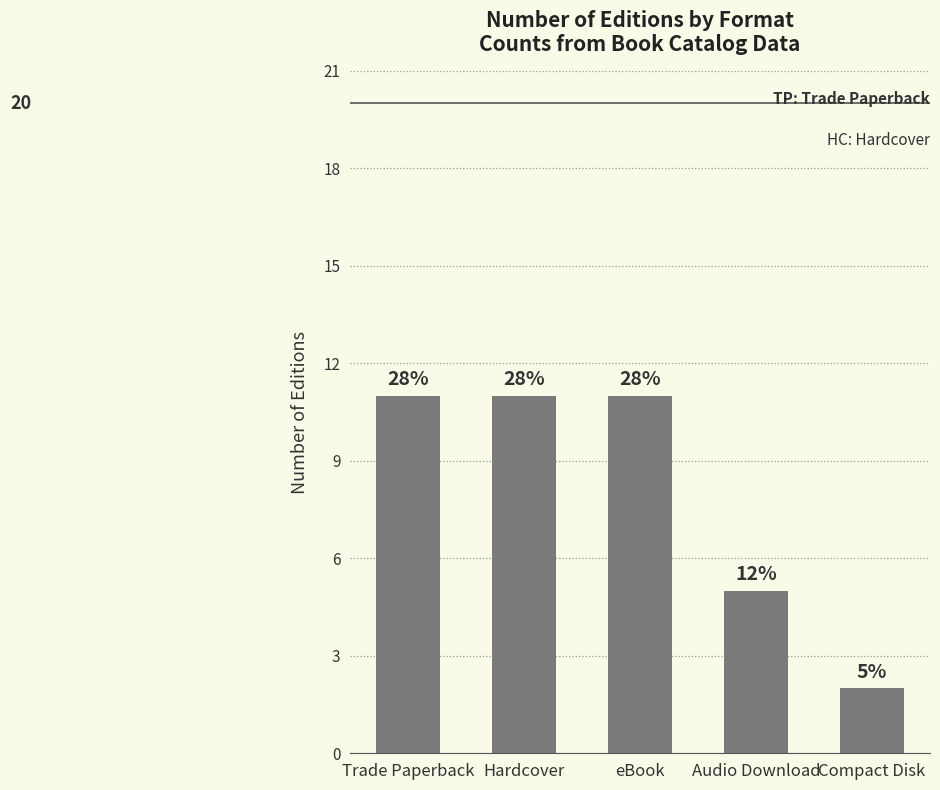

Between Compact Disk and Trade Paperback, which is larger?

Trade Paperback